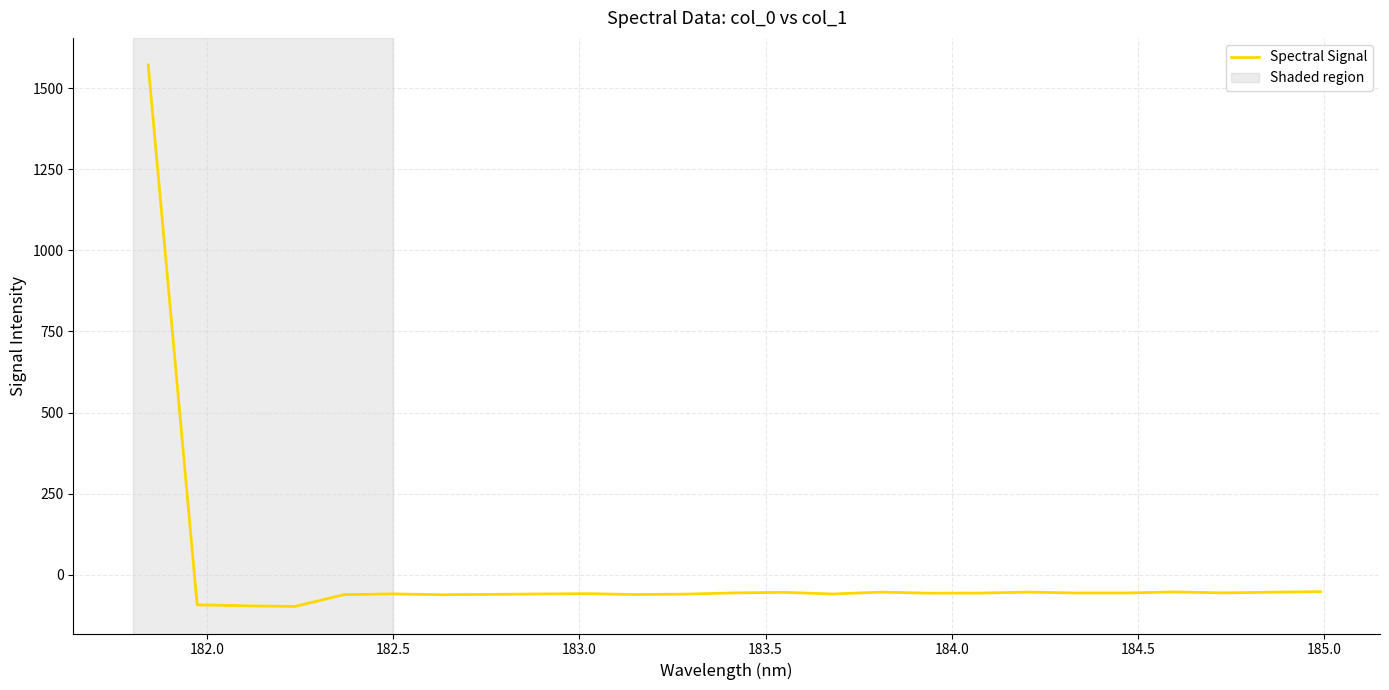

What is the maximum value shown in the chart?

1571.1